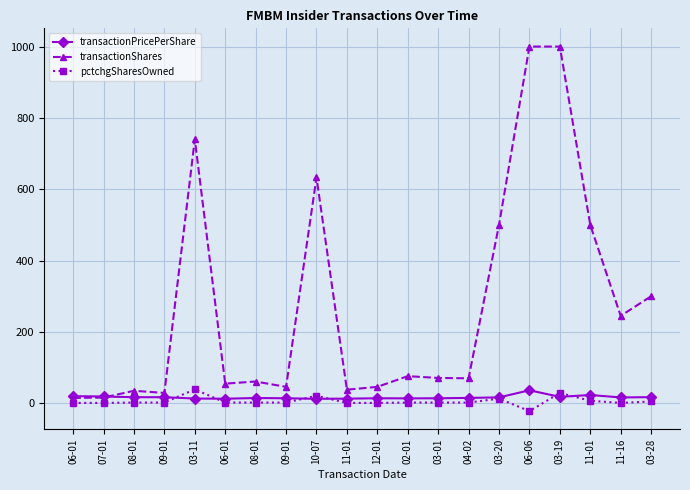

Rank the categories by transactionShares value from lowest to highest.

06-01, 07-01, 09-01, 08-01, 11-01, 09-01, 12-01, 06-01, 08-01, 04-02, 03-01, 02-01, 11-16, 03-28, 03-20, 11-01, 10-07, 03-11, 06-06, 03-19